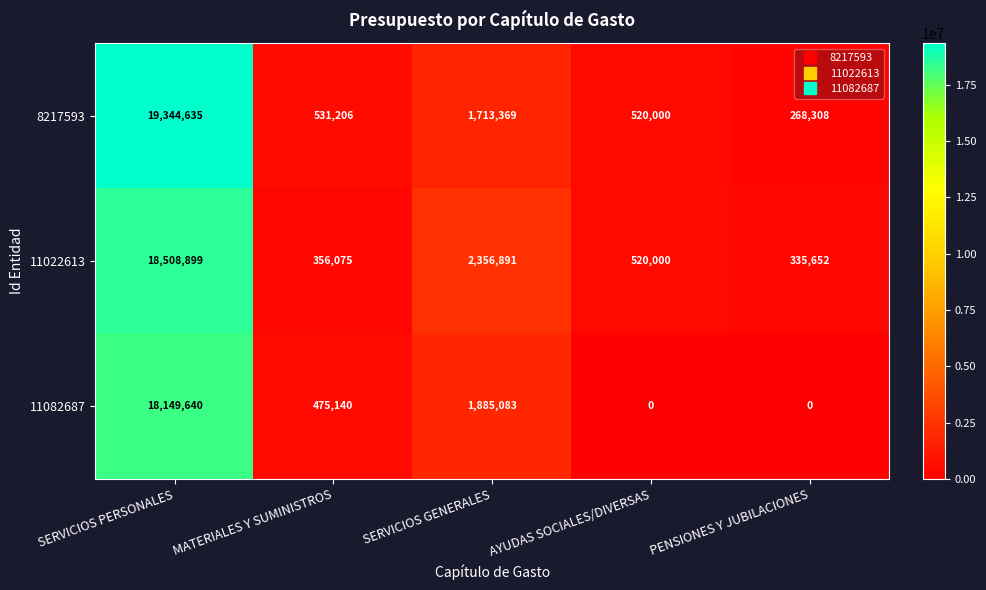

Which series has the largest range (max minus min)?

8217593